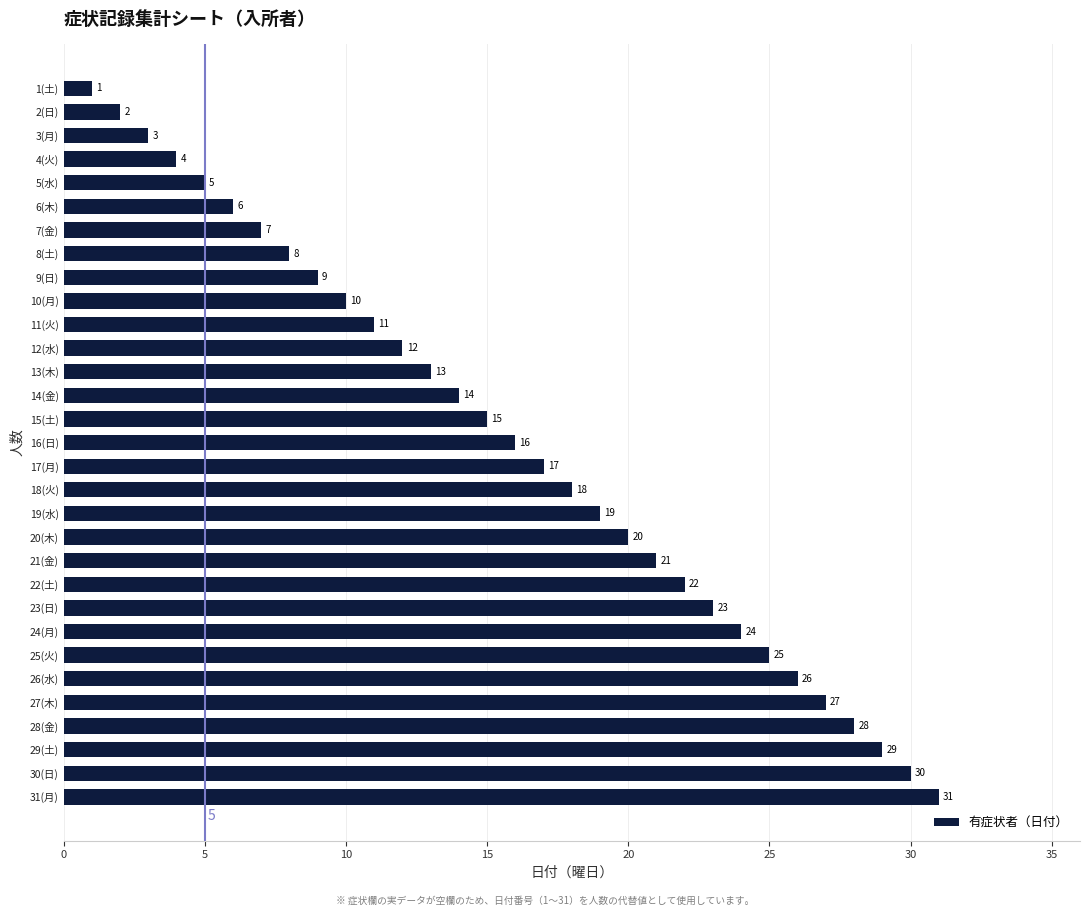

Does the chart contain any negative values?

No